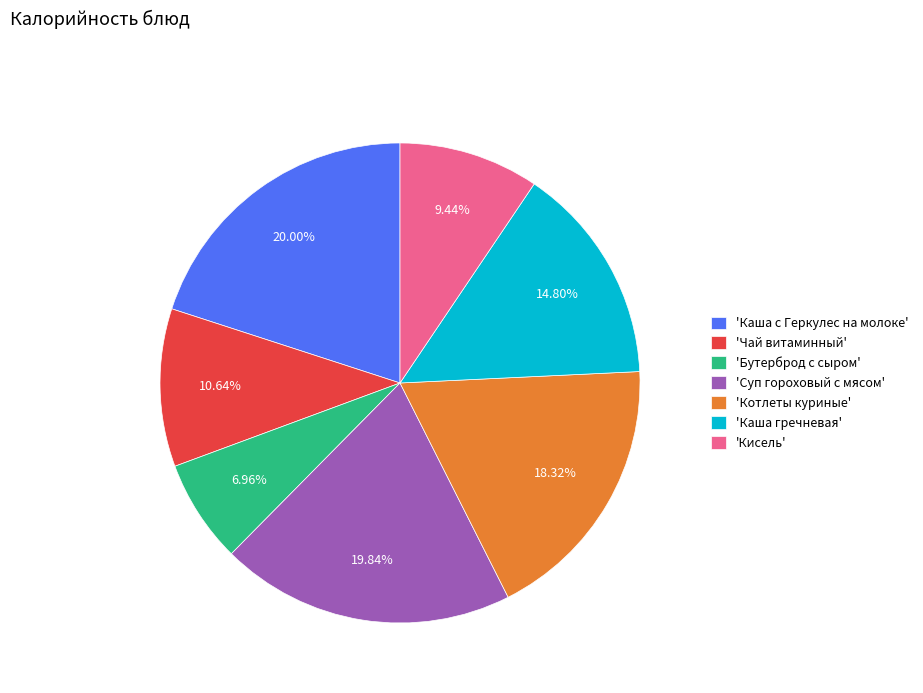

Is there any slice that represents more than half of the pie?

No